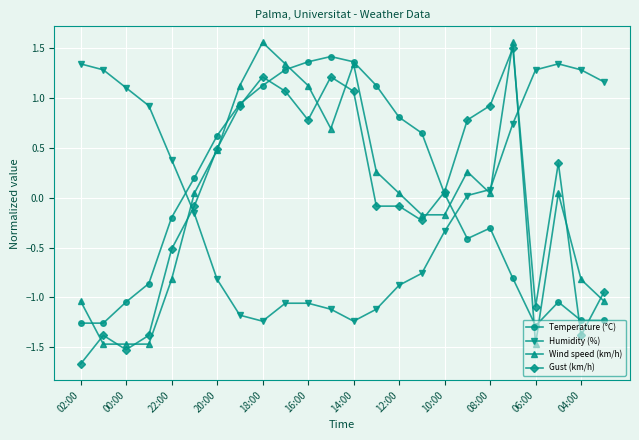

What is the value of the Humidity (%) point at the 3rd from the left?

1.1